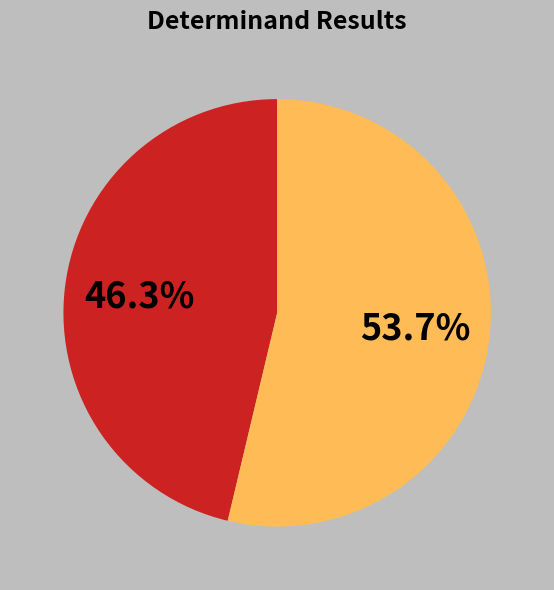

Is there a majority slice in this chart?

Yes